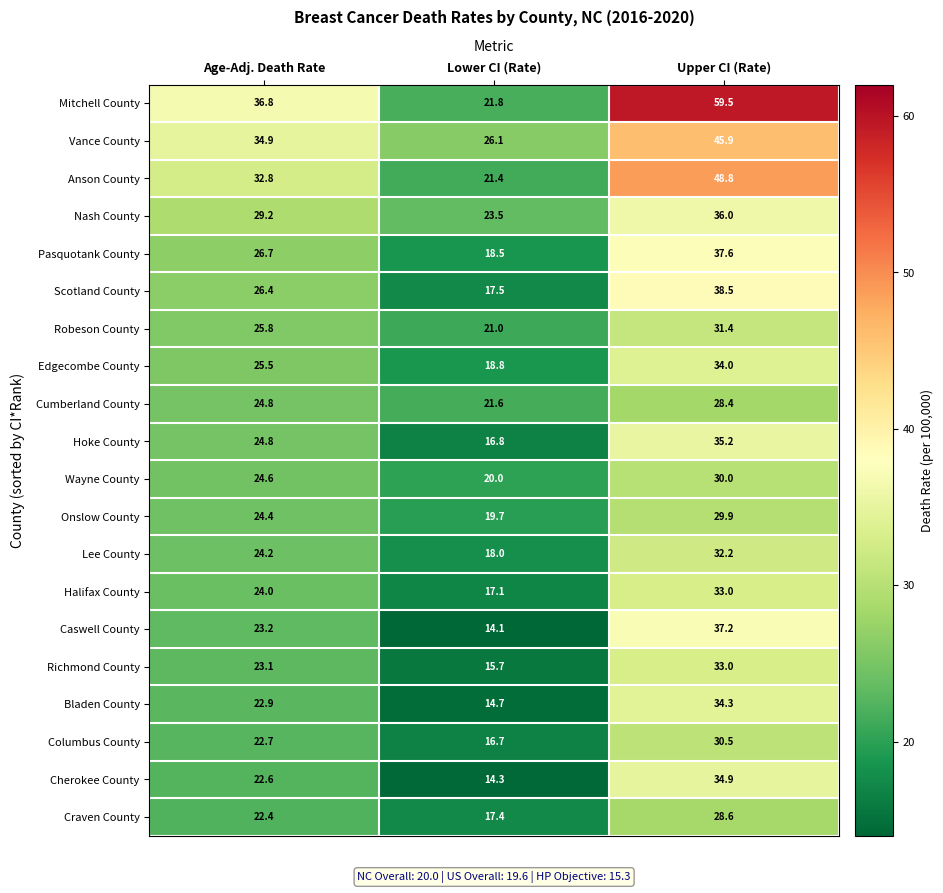

What is the difference between the highest and lowest values at Age-Adj. Death Rate?

14.4